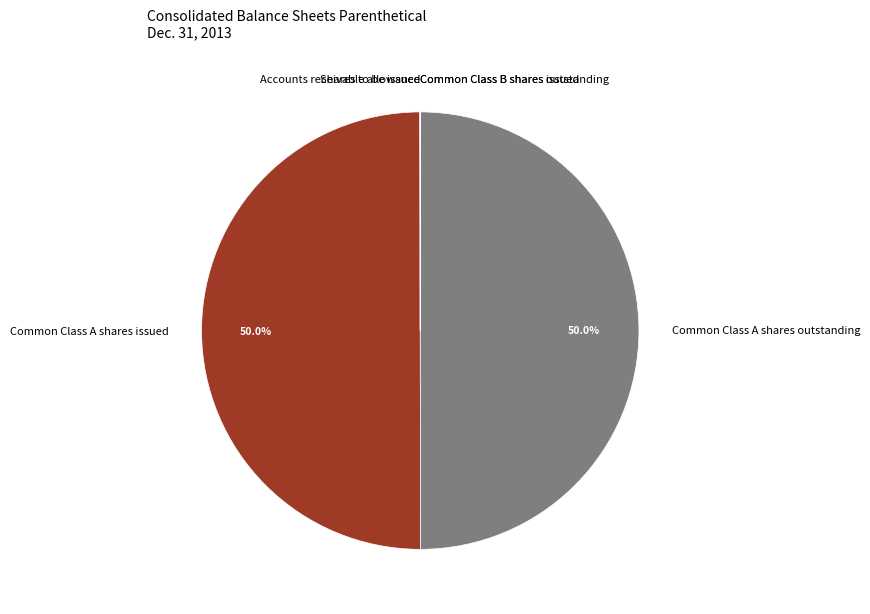

What portion of the pie excludes Common Class A shares issued?

50.0%